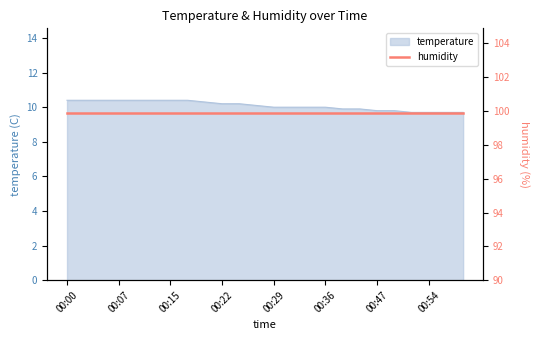

What is the value of the 9th point from the left?

10.3